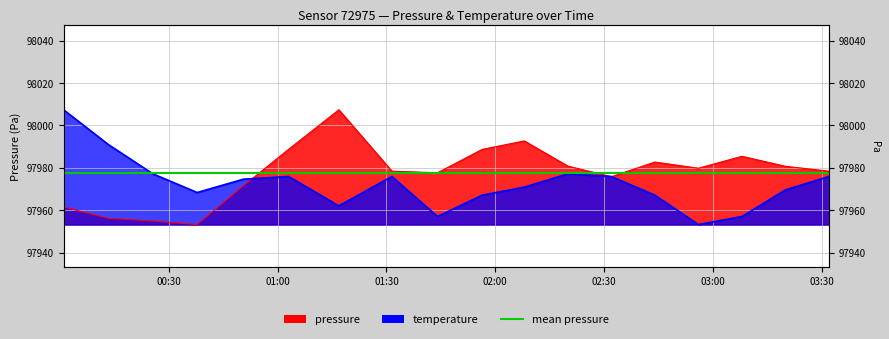

True or false: pressure and temperature cross at least once.

True